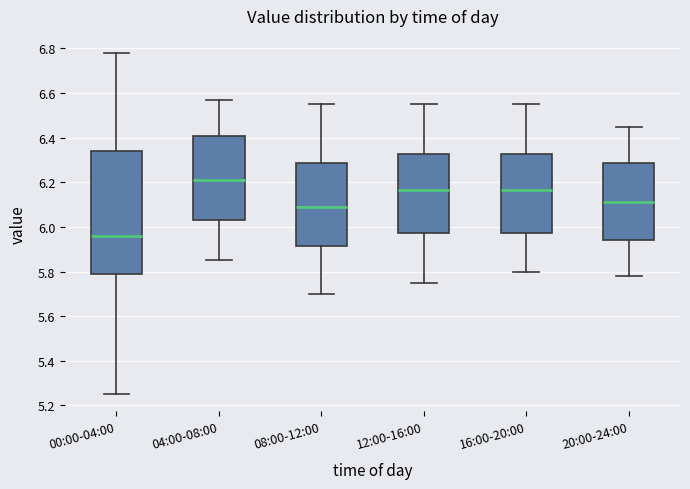

Reading left to right, read every box against the y-axis: the position of its median line, the range the box covers, and the ends of its whiskers. The values are not printed on the chart, so give them approximately, as read against the axis.

00:00-04:00: median 5.96, box 5.78 to 6.34, whiskers 5.26 to 6.78
04:00-08:00: median 6.22, box 6.04 to 6.40, whiskers 5.86 to 6.58
08:00-12:00: median 6.10, box 5.92 to 6.28, whiskers 5.70 to 6.56
12:00-16:00: median 6.16, box 5.98 to 6.32, whiskers 5.76 to 6.56
16:00-20:00: median 6.16, box 5.98 to 6.32, whiskers 5.80 to 6.56
20:00-24:00: median 6.12, box 5.94 to 6.28, whiskers 5.78 to 6.46